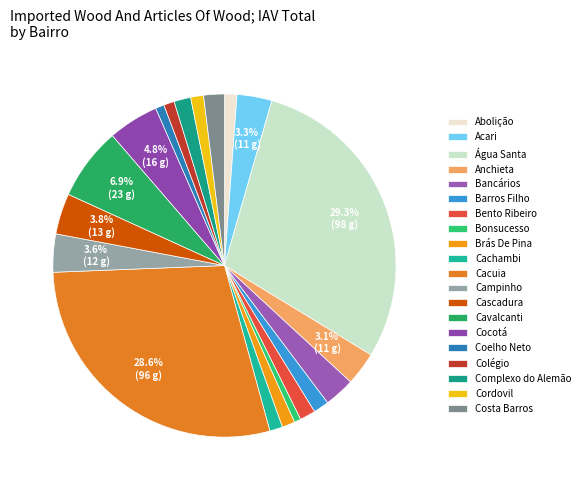

How many slices are in this pie chart?

20